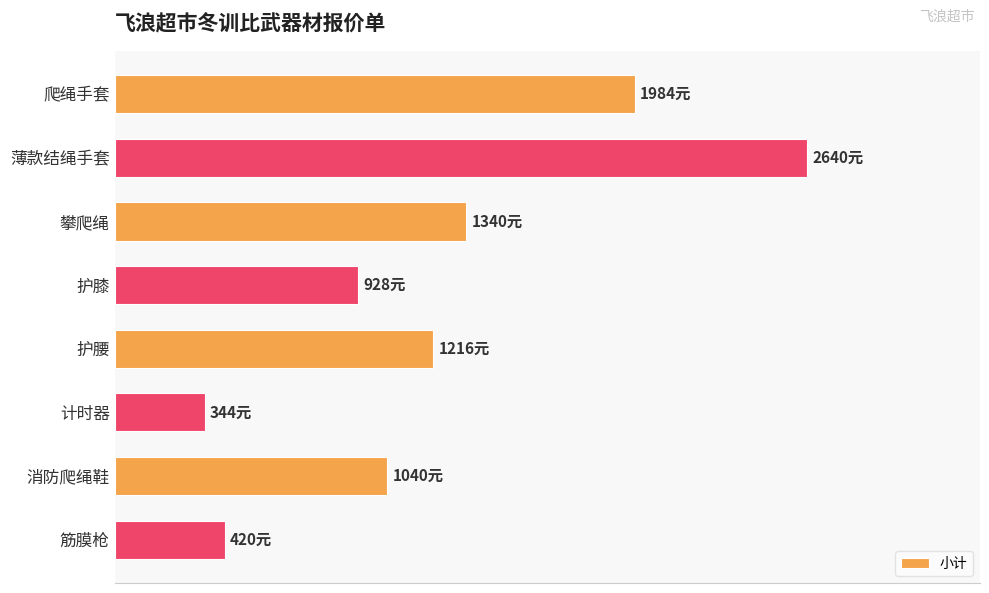

Does the chart contain any negative values?

No